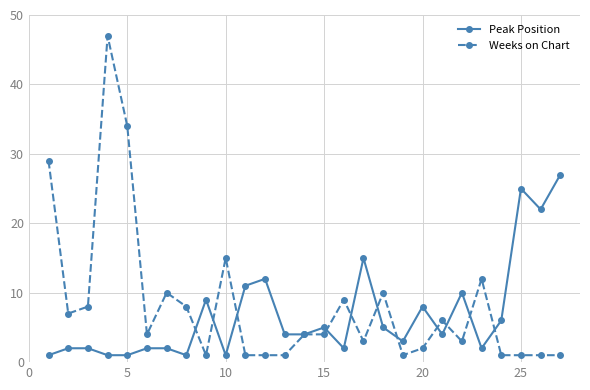

Count the number of categories in the chart.

27